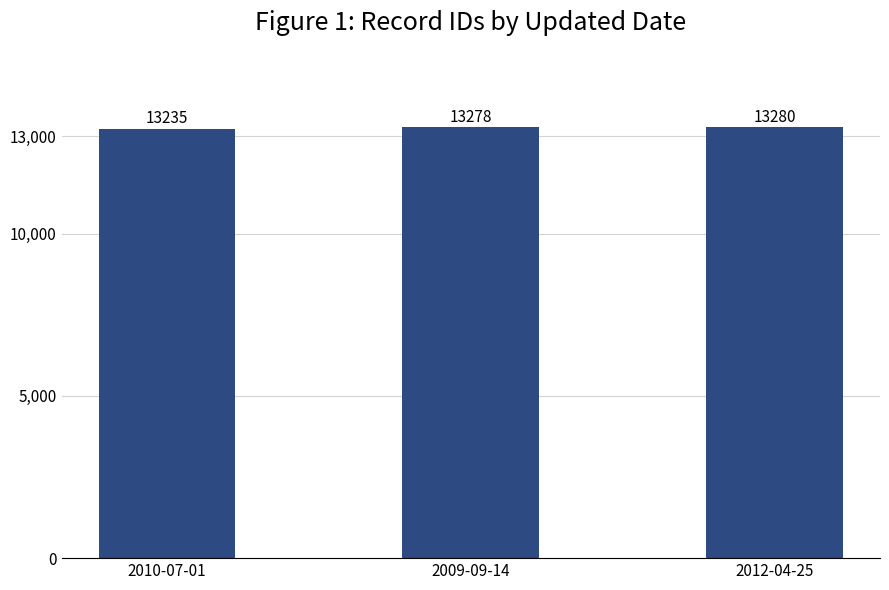

The value at 2012-04-25 is 4570. True or false?

False